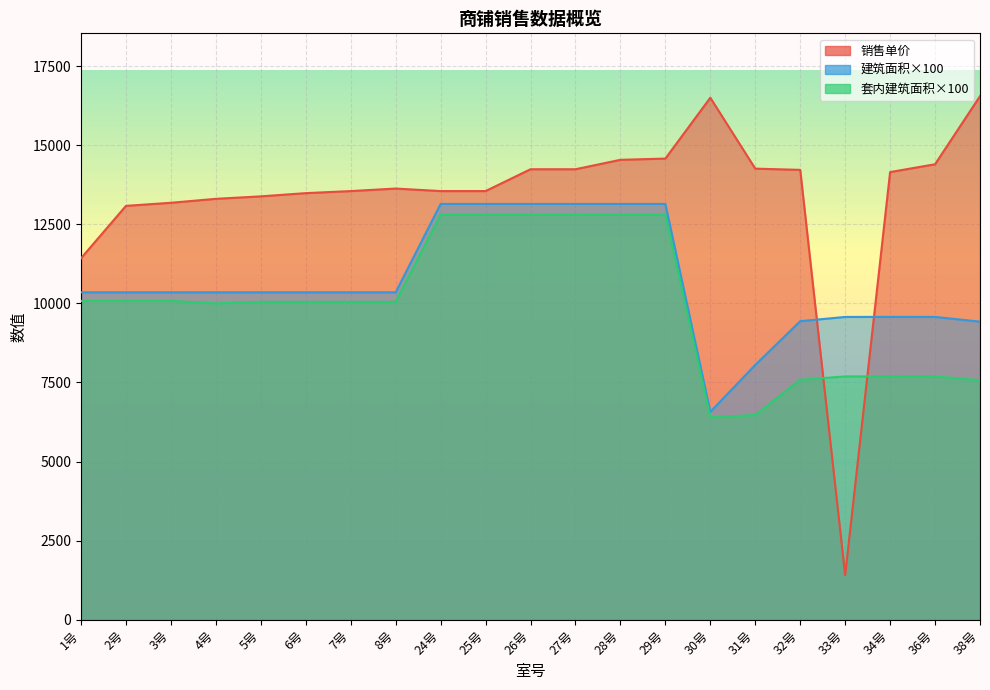

What is the label of the 13th point from the right?

24号